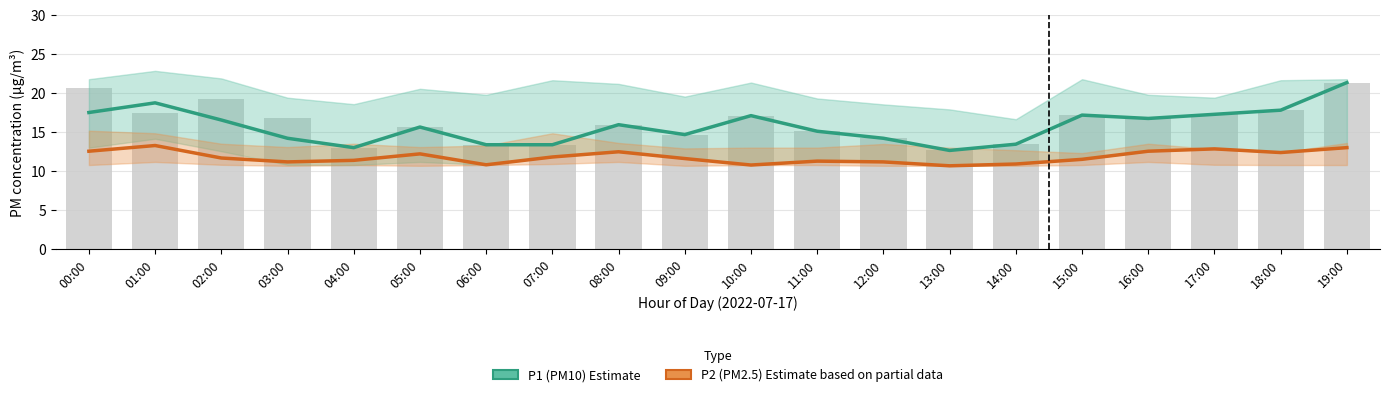

What position from the right is 14:00?

6